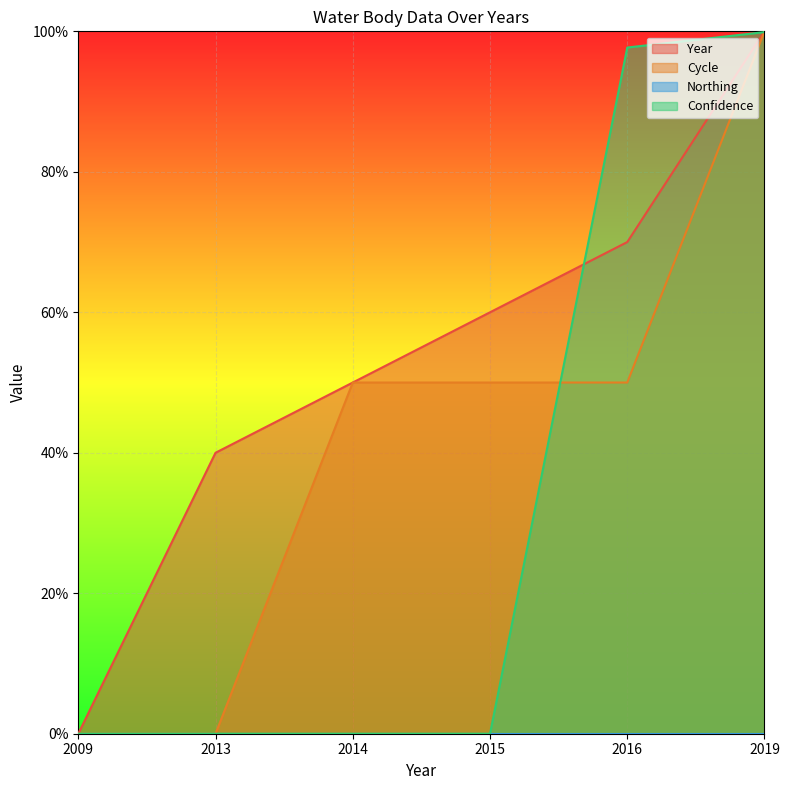

What is the difference between the Cycle values at 2015 and 2009?

0.5